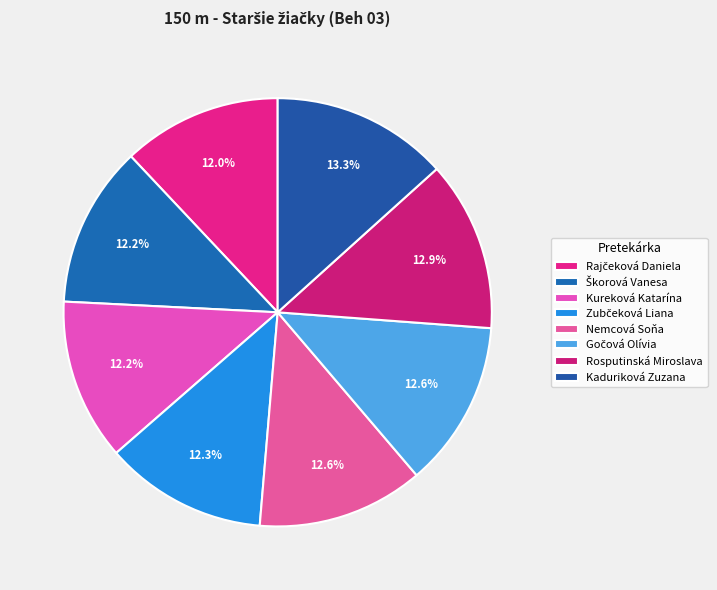

Is it true that Rosputinská Miroslava is 2% of the pie?

False